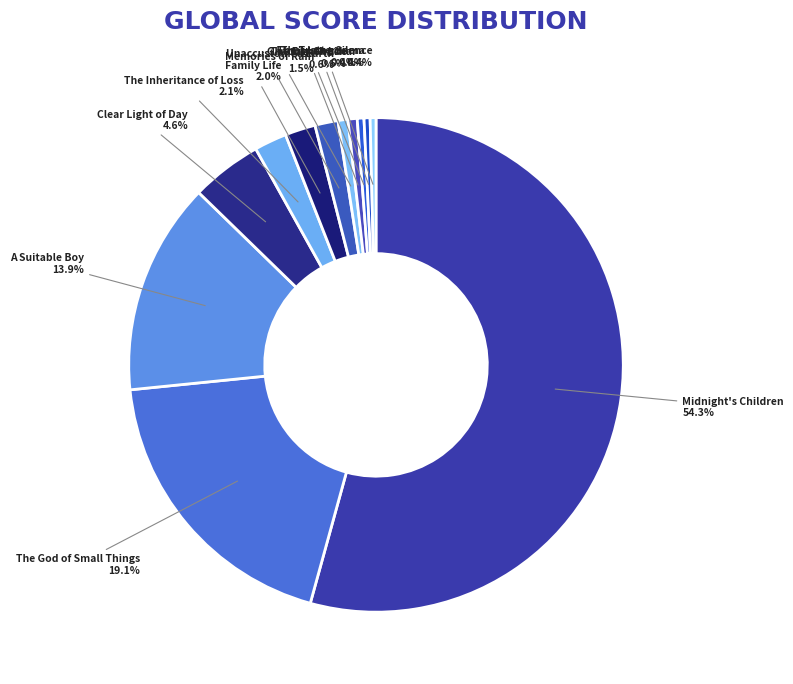

To the nearest percent, what is the difference between the Midnight's Children and A Suitable Boy slice percentages?

40%